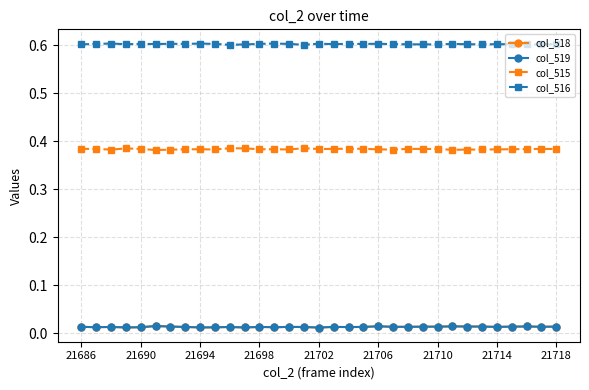

What is the value of the col_516 point at the 33rd from the left?

0.6